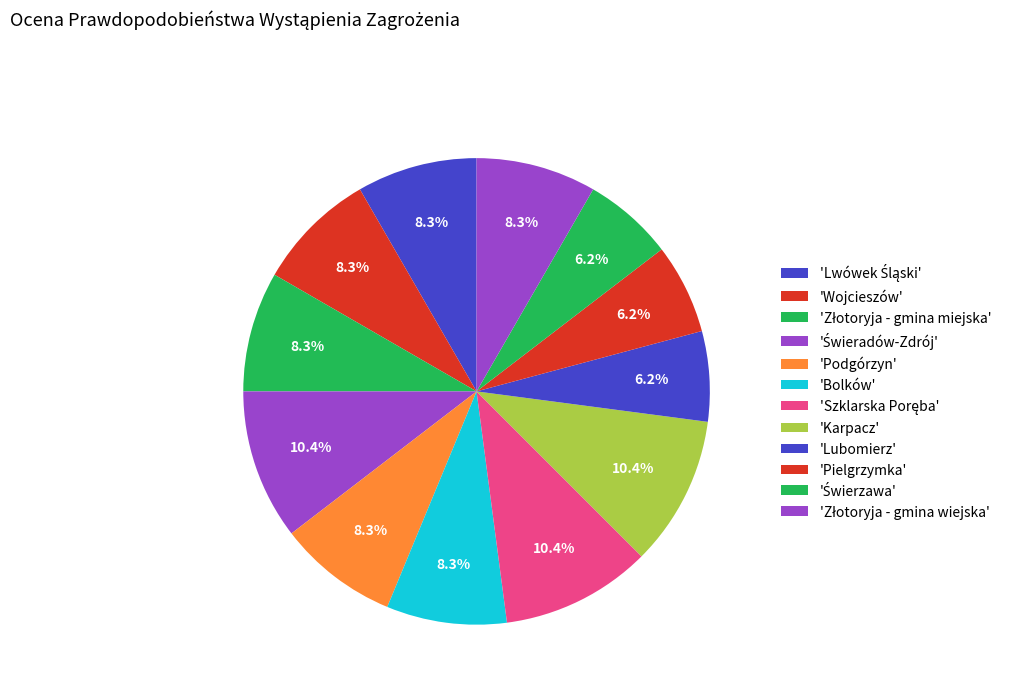

Count the number of slices in the pie.

12